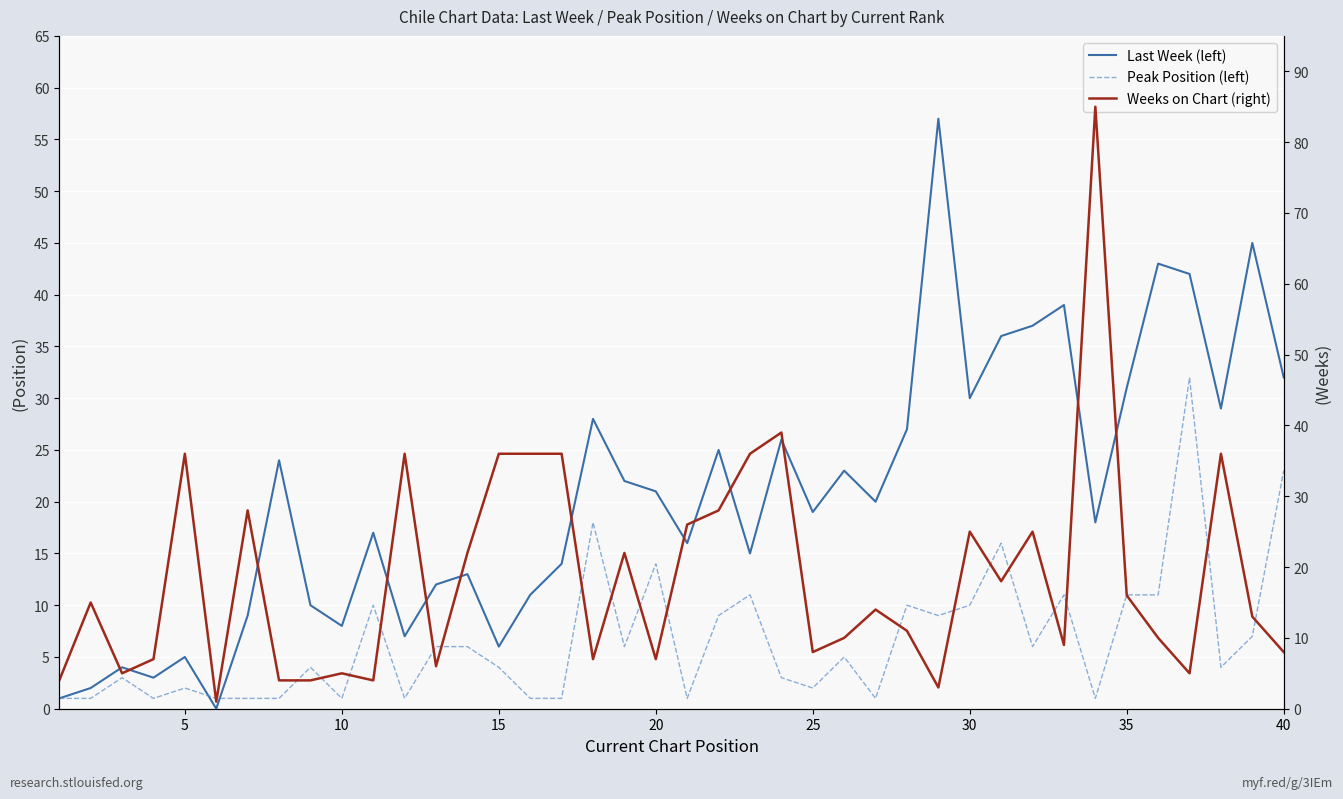

Does the chart display data point markers on the line(s)?

No